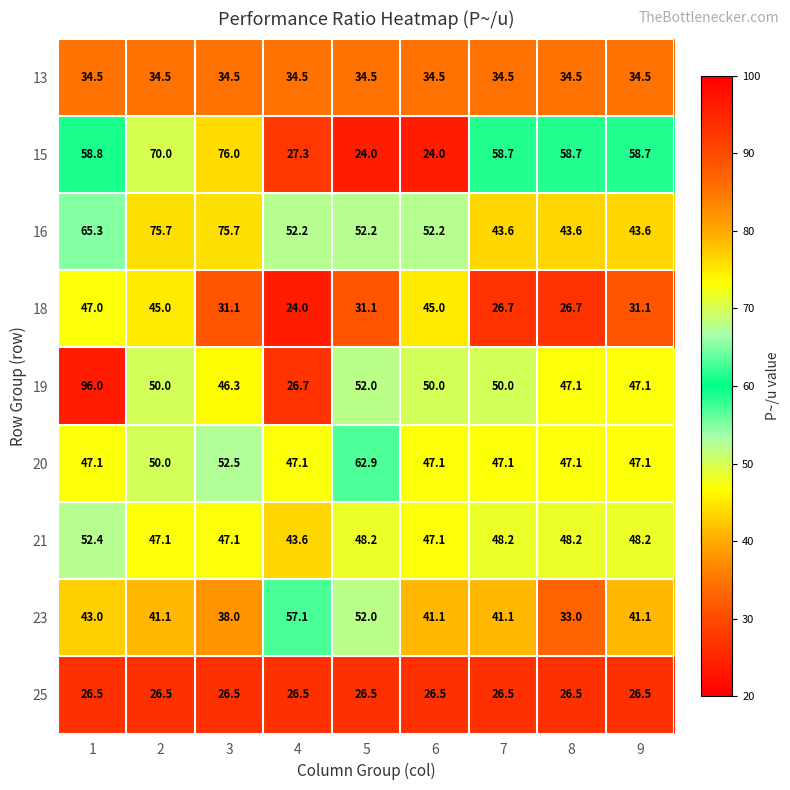

The 20 series shows 75.8 at 7. True or false?

False